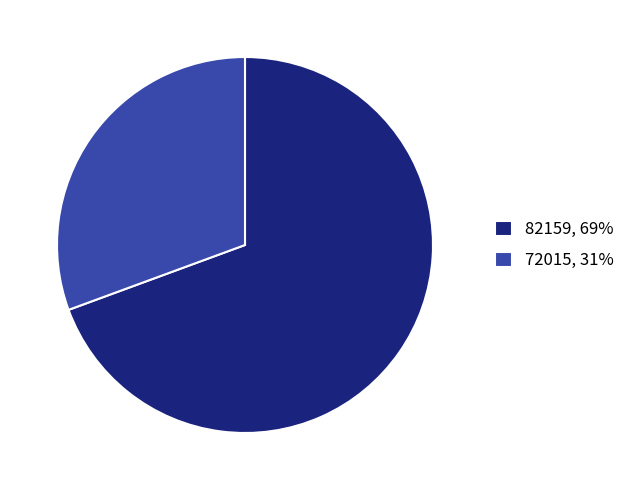

Is the sum of 72015, 31% and 82159, 69% greater than half?

Yes